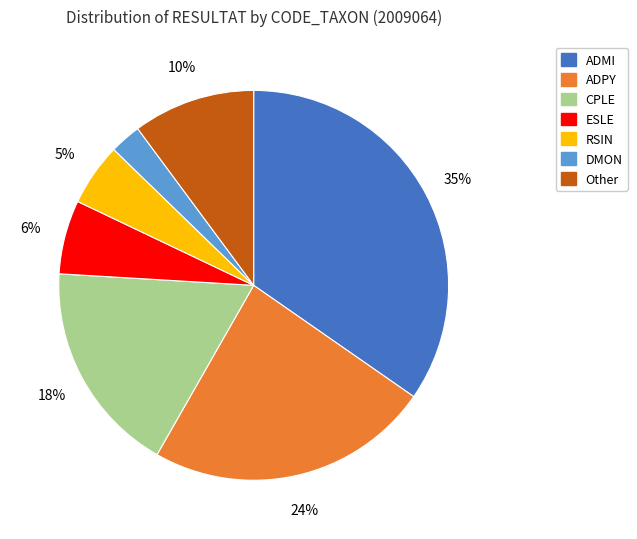

Rank the categories by value from lowest to highest.

DMON, RSIN, ESLE, Other, CPLE, ADPY, ADMI